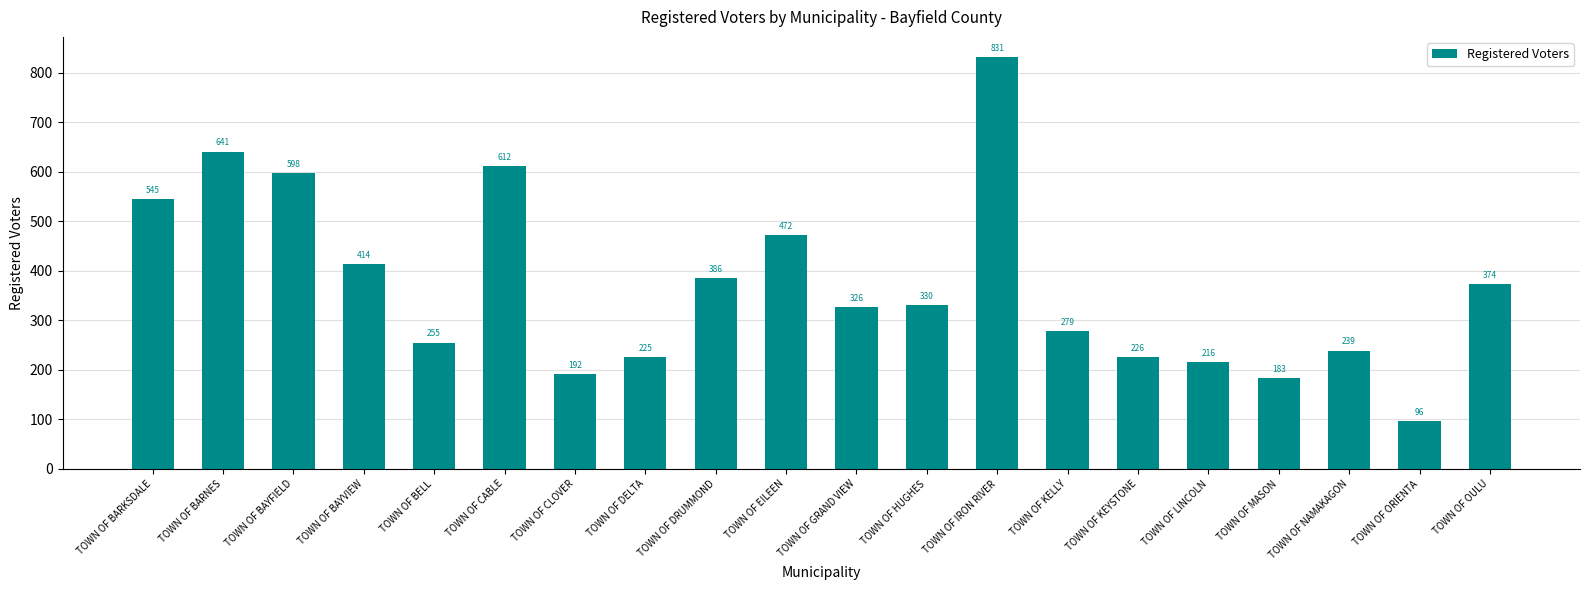

What is the label of the 5th bar from the right?

TOWN OF LINCOLN